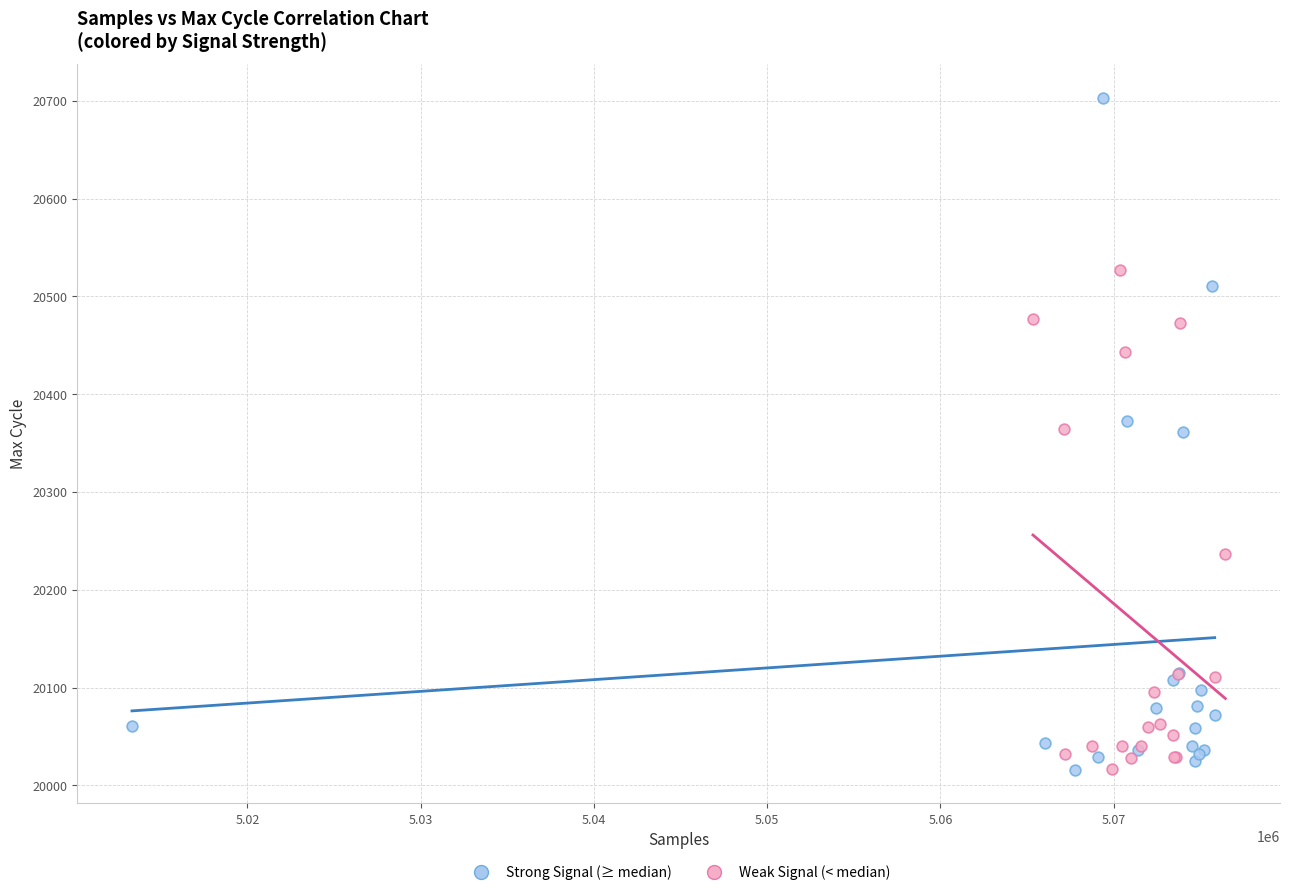

Which series has the widest spread of Y values?

Strong Signal (≥ median)